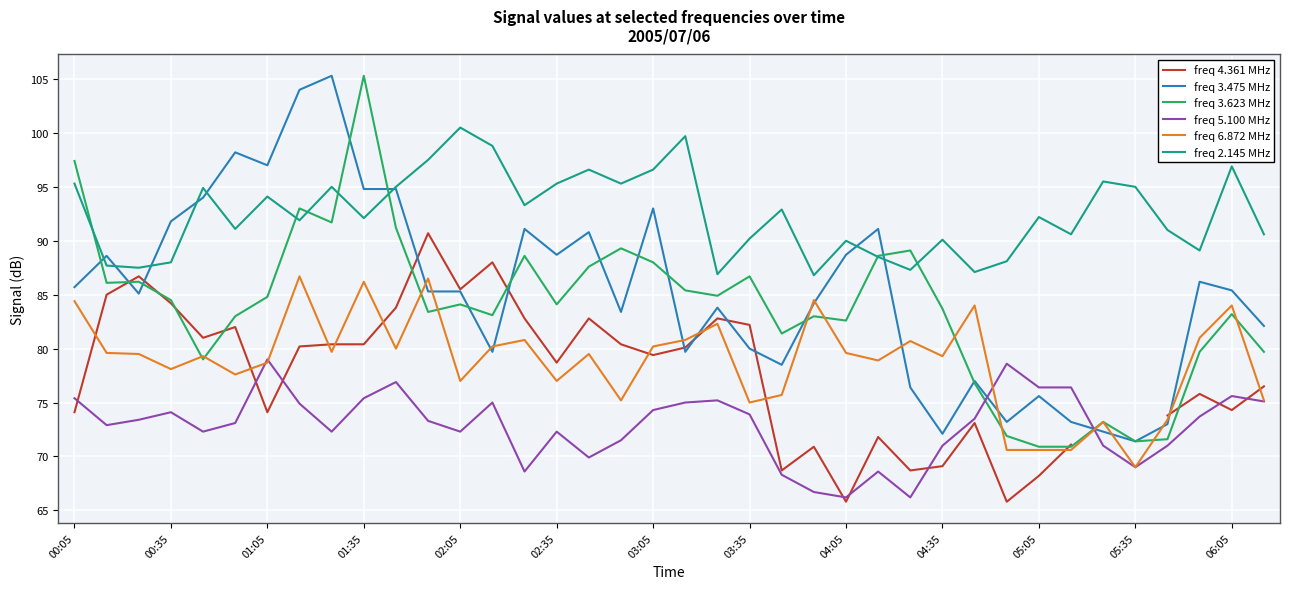

True or false: freq 6.872 MHz and freq 2.145 MHz intersect in this chart.

False